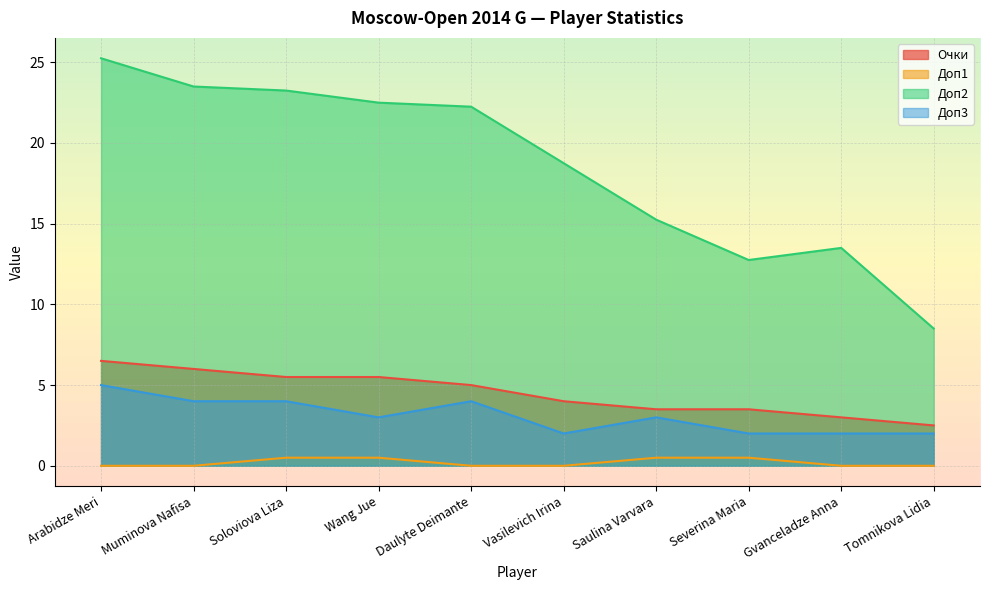

What is the difference between the maximum and minimum values in the Очки series?

4.0